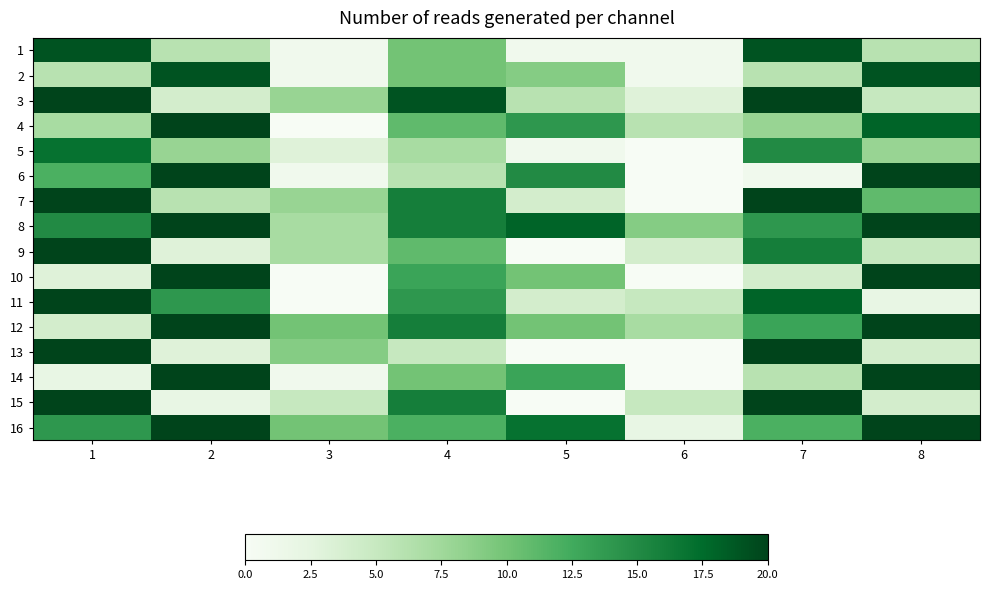

At which category is the sum across all series the highest?

1